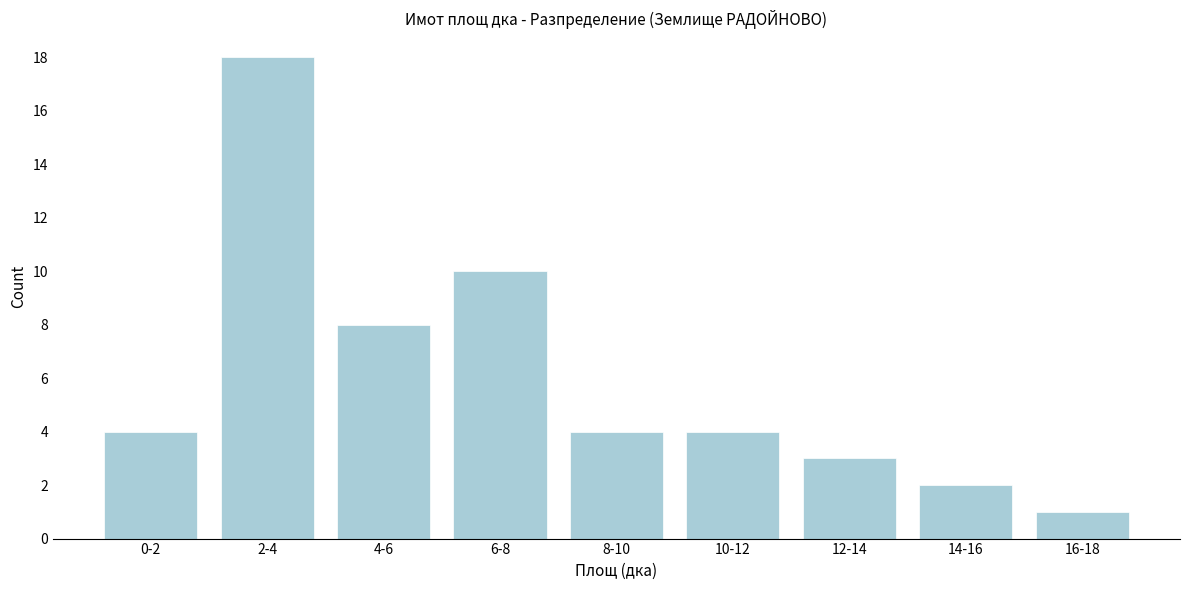

Reading right to left, list all the values displayed in this chart.

16-18=1	14-16=2	12-14=3	10-12=4	8-10=4	6-8=10	4-6=8	2-4=18	0-2=4